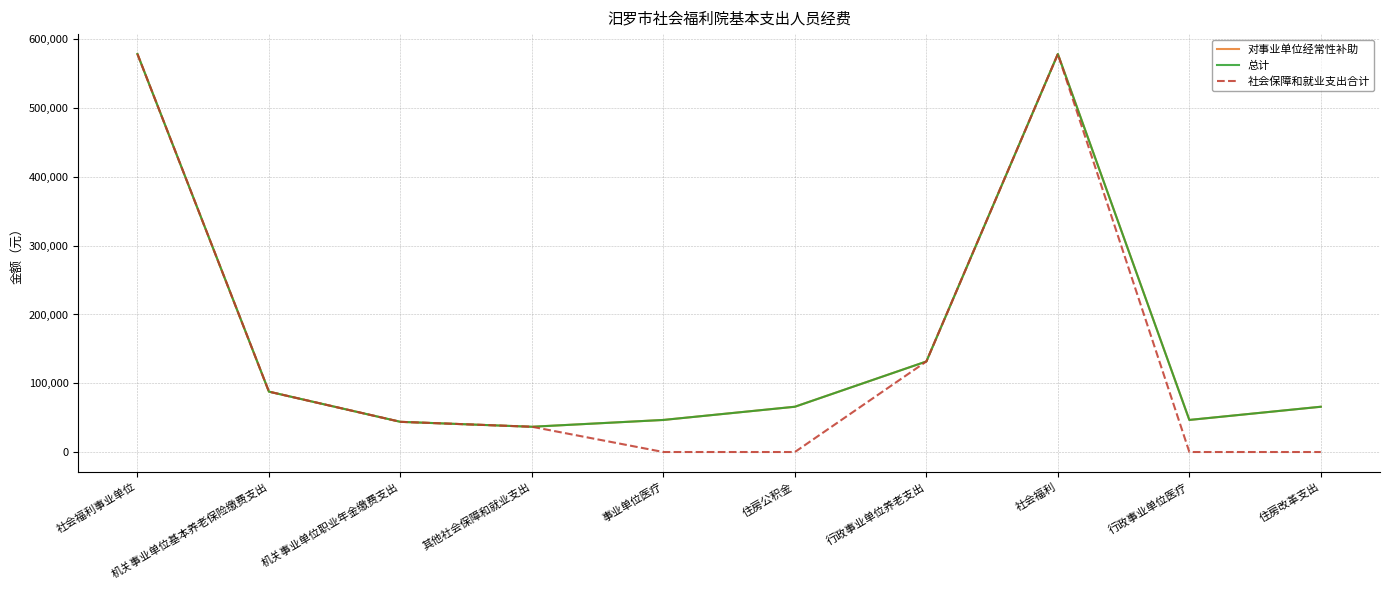

What value does the 对事业单位经常性补助 series have at 事业单位医疗?

46636.4